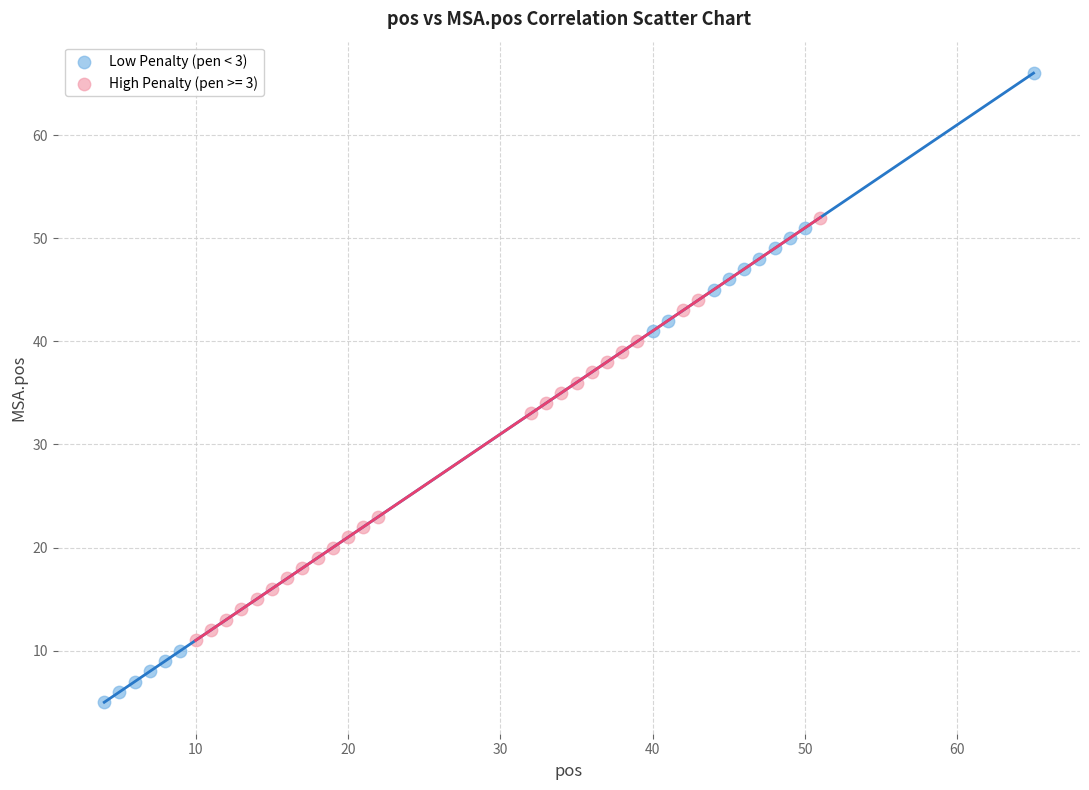

Which series reaches the maximum Y coordinate?

Low Penalty (pen < 3)